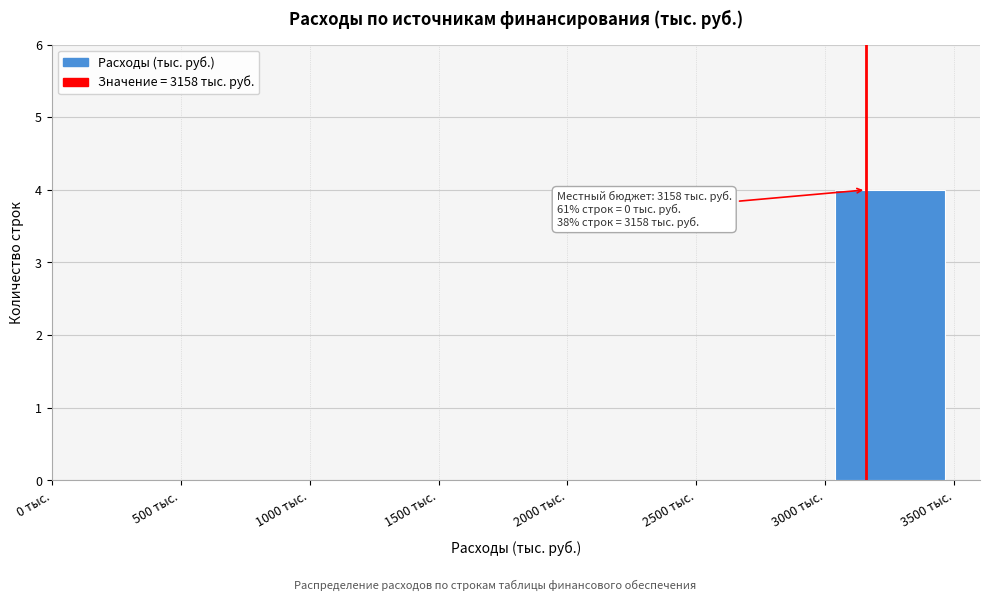

Which range on the x-axis has the tallest bar?

3000 to 3500